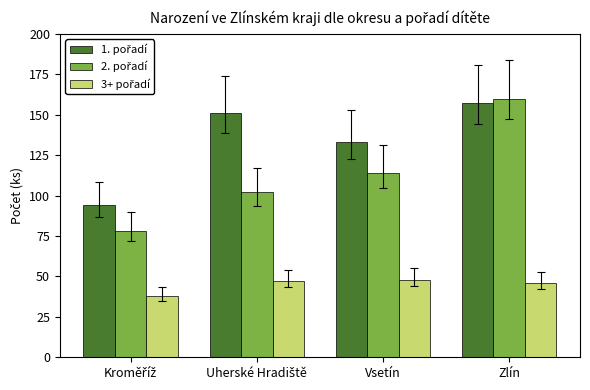

What is the smallest value displayed?

38